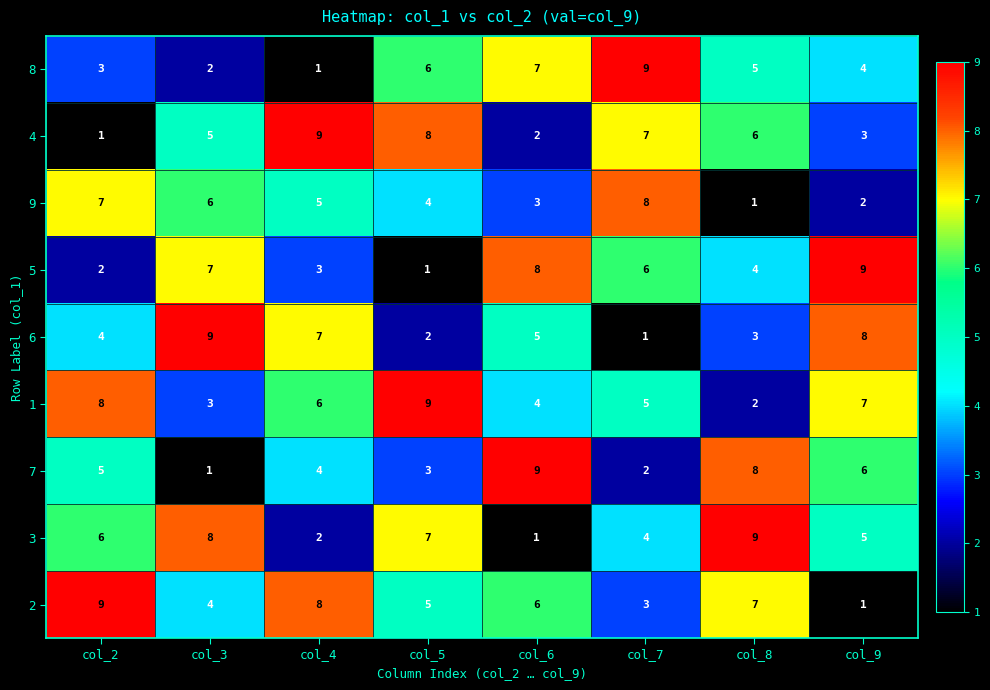

The value of 9 at col_9 is 1. True or false?

False